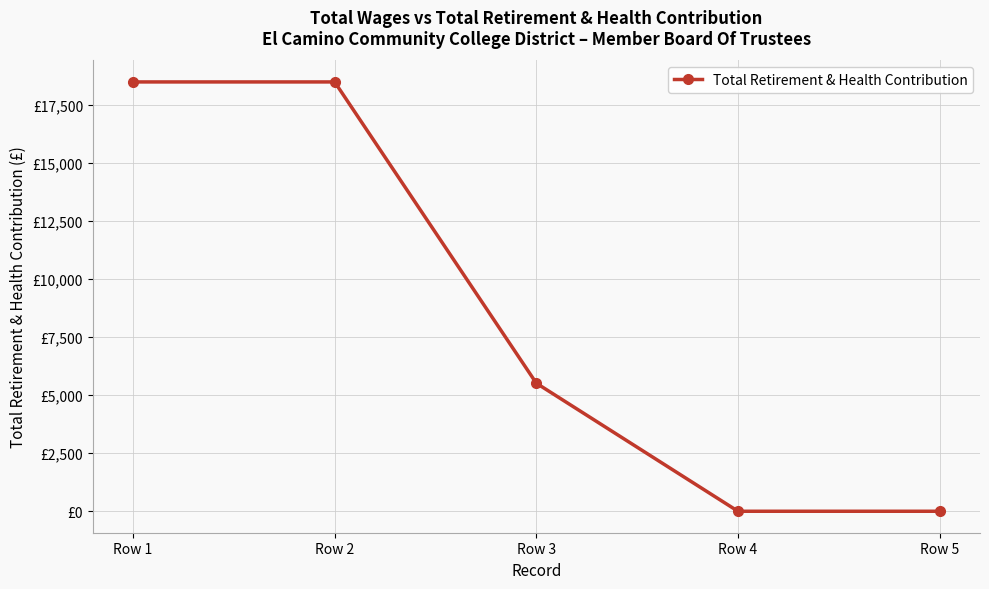

Count the values in the range 0 to 18504.

5